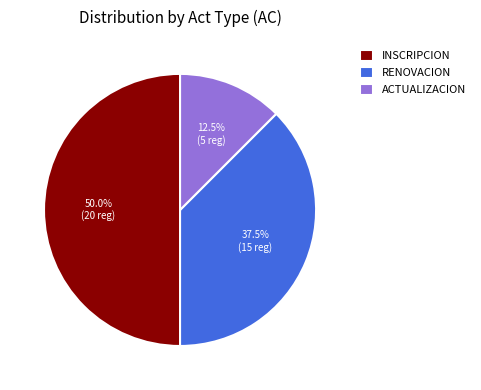

Which slice is the smallest?

ACTUALIZACION